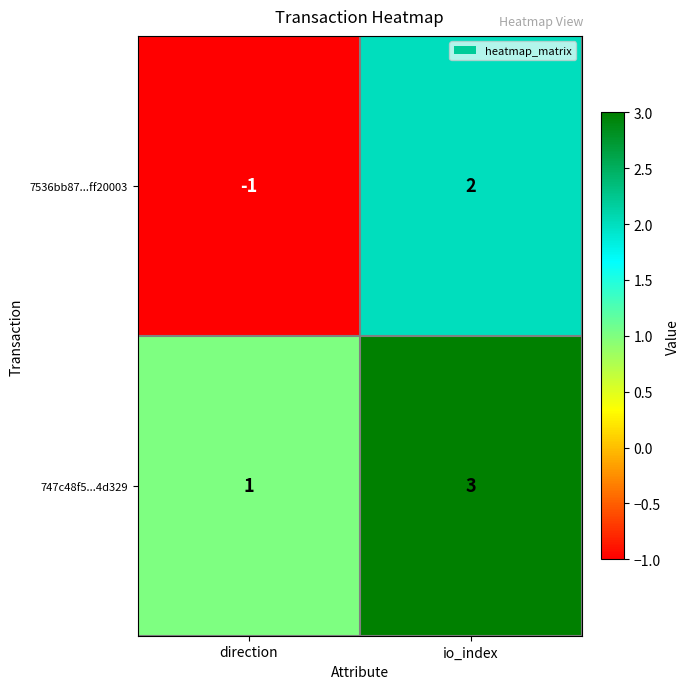

How many data points in 747c48f5...4d329 are less than 3?

1